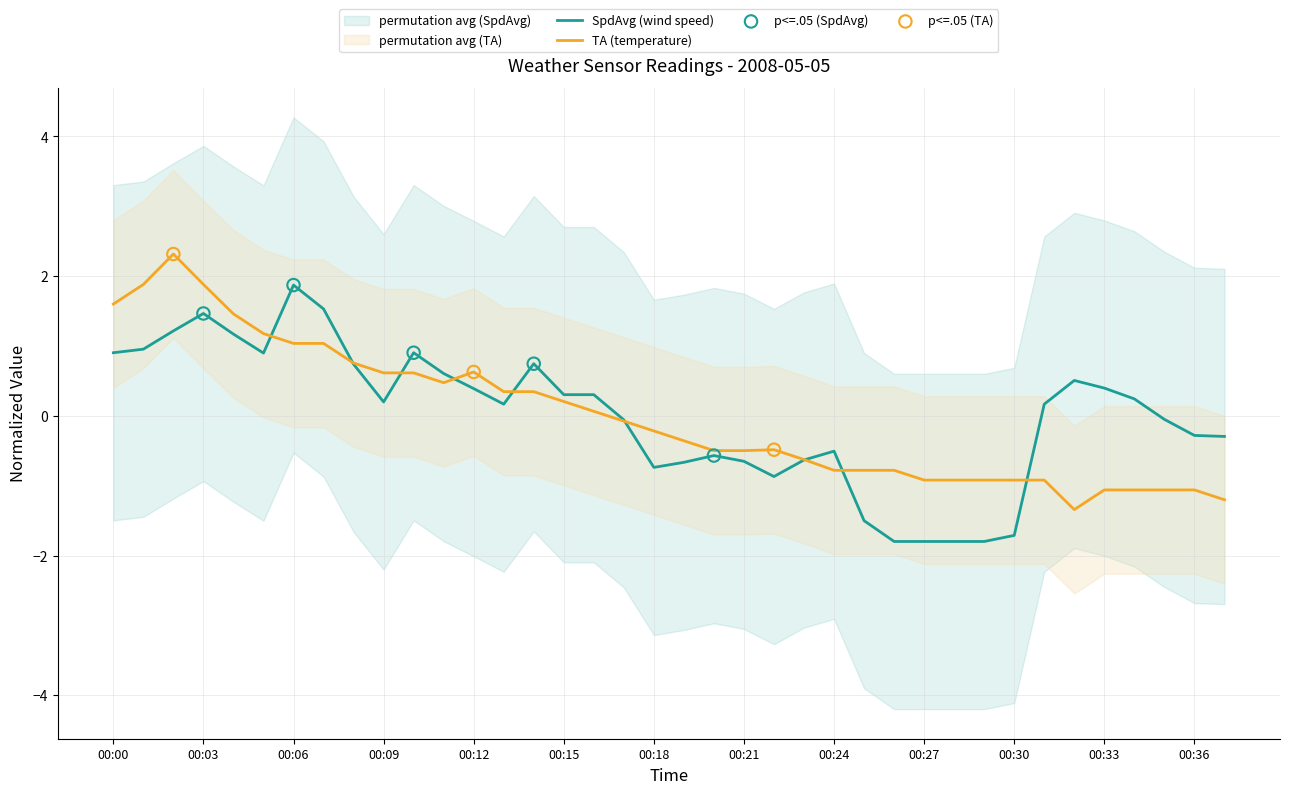

At how many categories does at least one series exceed 0?

21